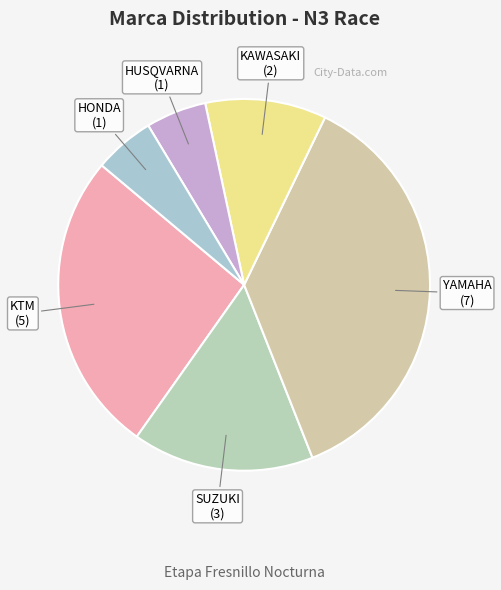

Count the number of slices in the pie.

6